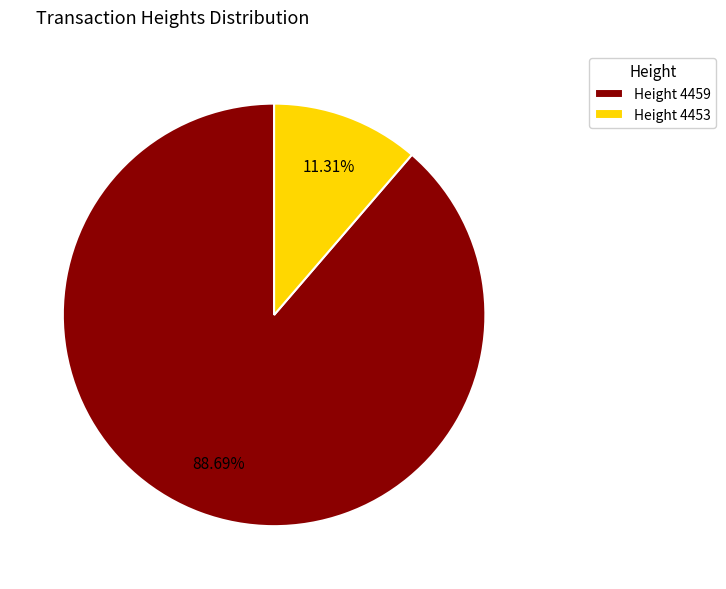

Rank the categories by value from highest to lowest.

Height 4459, Height 4453